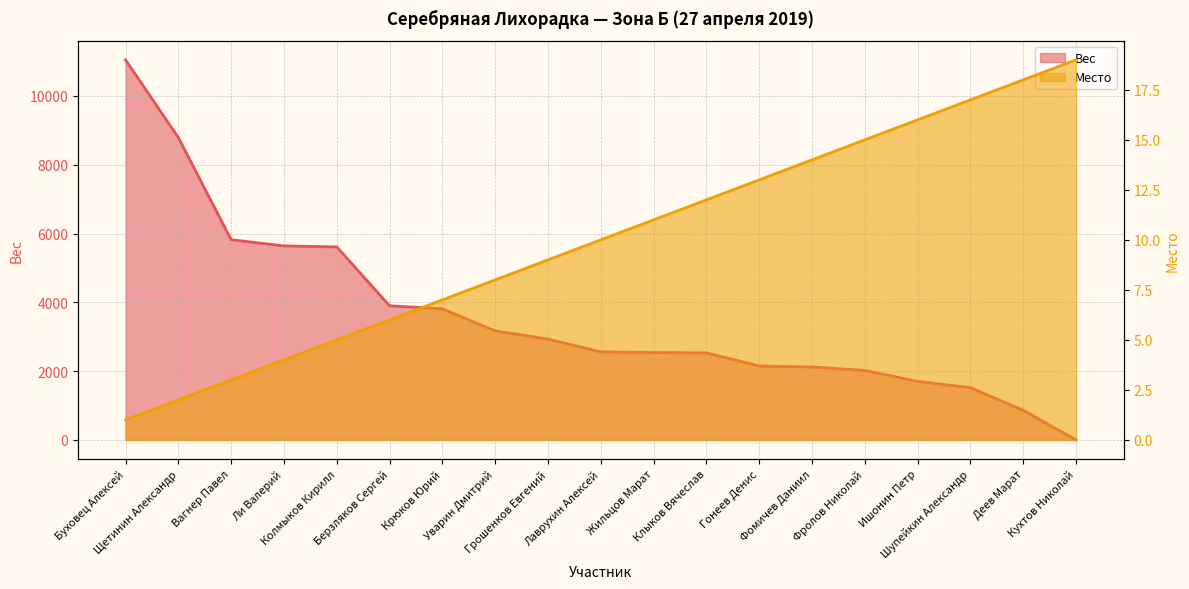

At which label is Вес closest to 5525?

Колмыков Кирилл